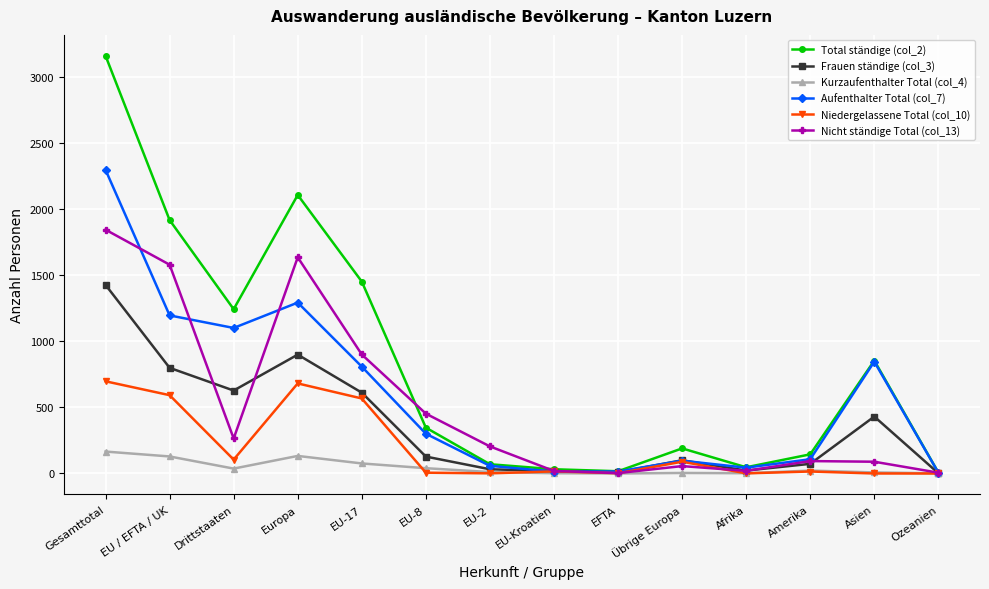

What is the difference between the maximum and minimum values in the Niedergelassene Total (col_10) series?

698